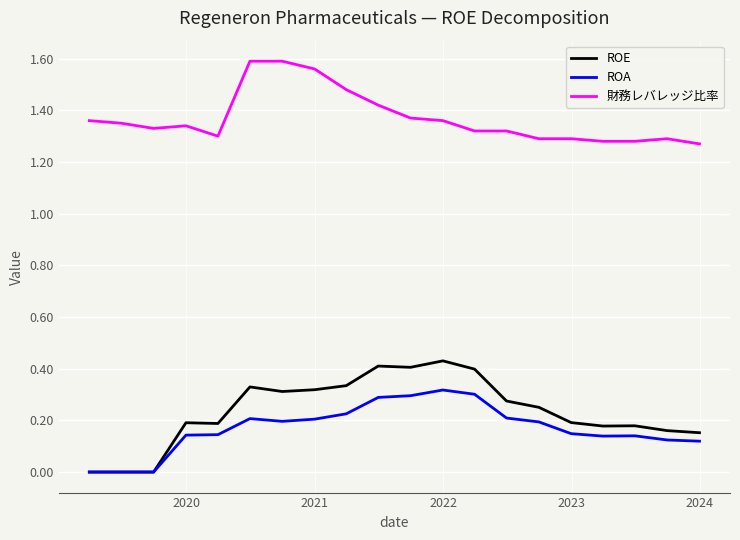

Which series has the largest total across all categories?

財務レバレッジ比率